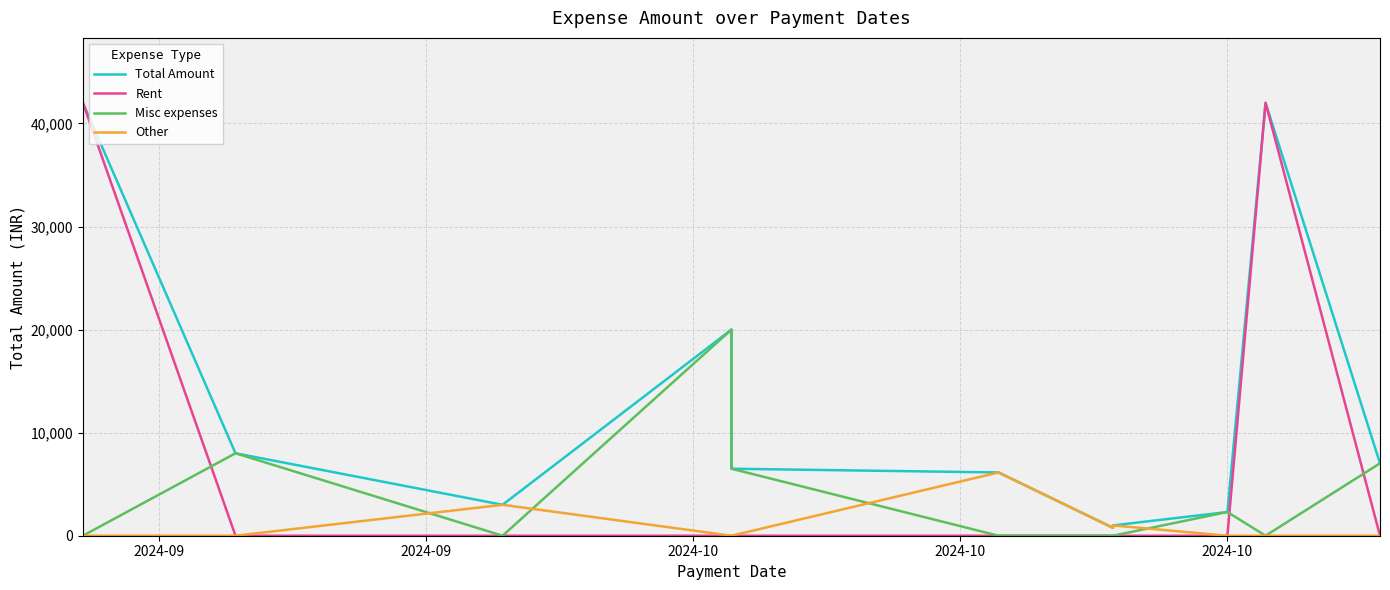

Reading right to left, what are all the values shown in this chart?

Total Amount: 7025	42000	2300	1000	768	6137	6500	20000	3000	8000	42000
Rent: 0	42000	0	0	0	0	0	0	0	0	42000
Misc expenses: 7025	0	2300	0	0	0	6500	20000	0	8000	0
Other: 0	0	0	1000	768	6137	0	0	3000	0	0